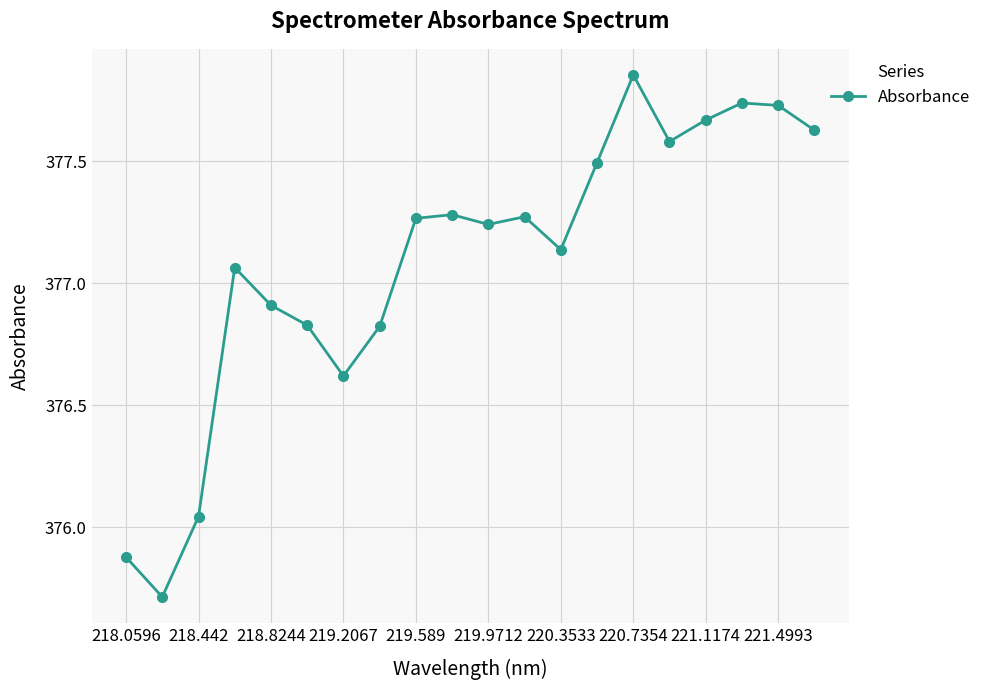

What is the smallest value displayed?

375.7